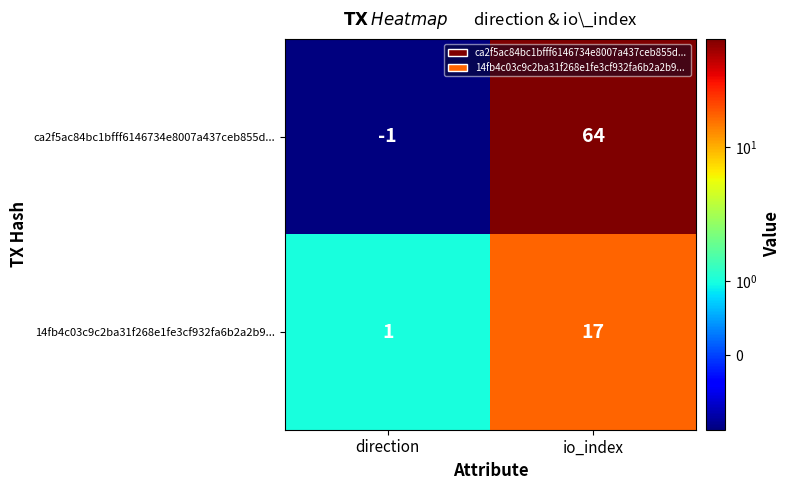

Which category has the lowest value in the 14fb4c03c9c2ba31f268e1fe3cf932fa6b2a2b9... series?

direction